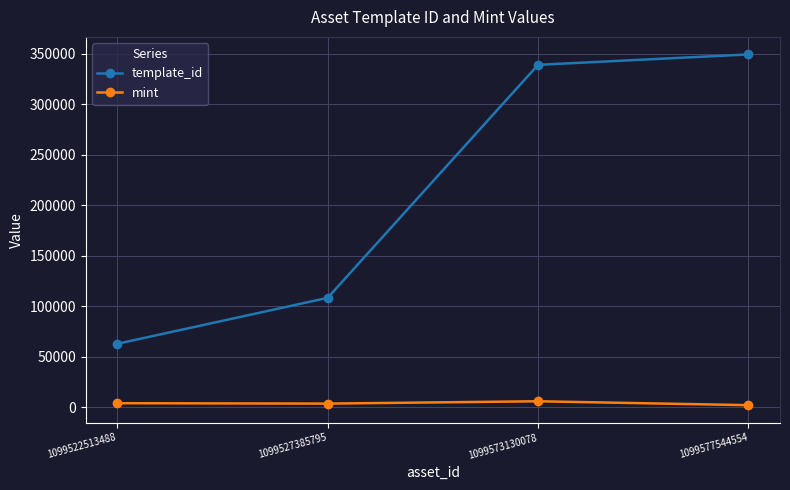

Where is template_id nearest to the value 206248?

1099527385795